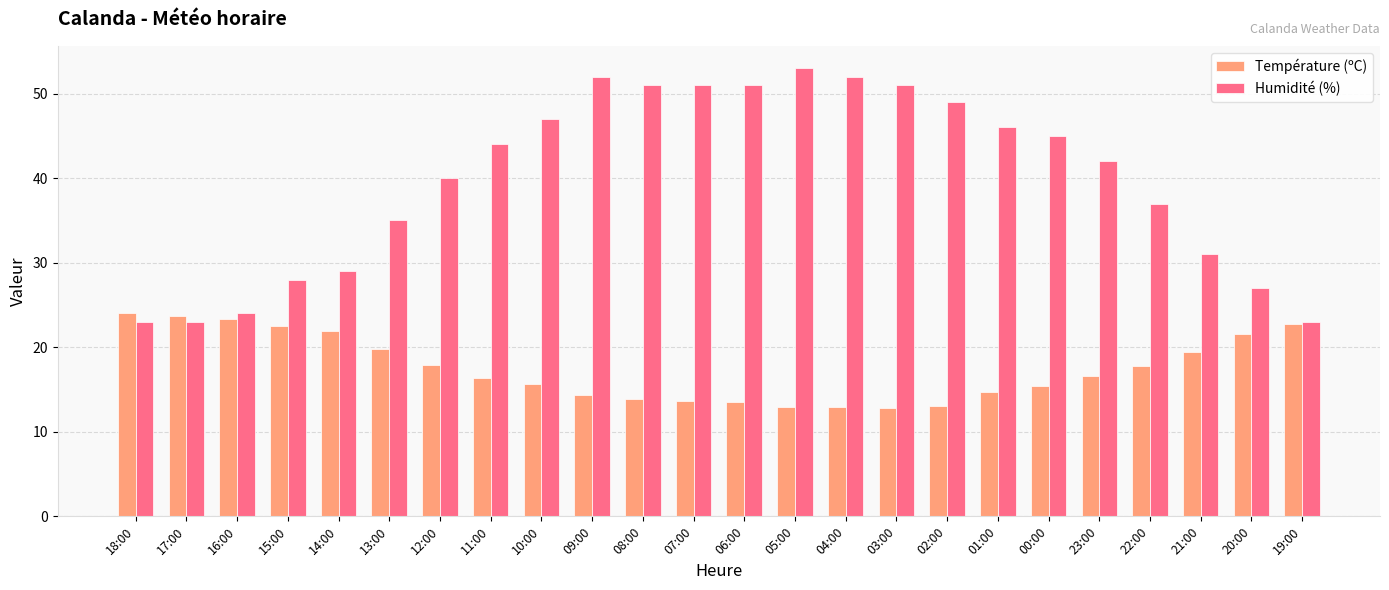

How many categories are shown in the chart?

24